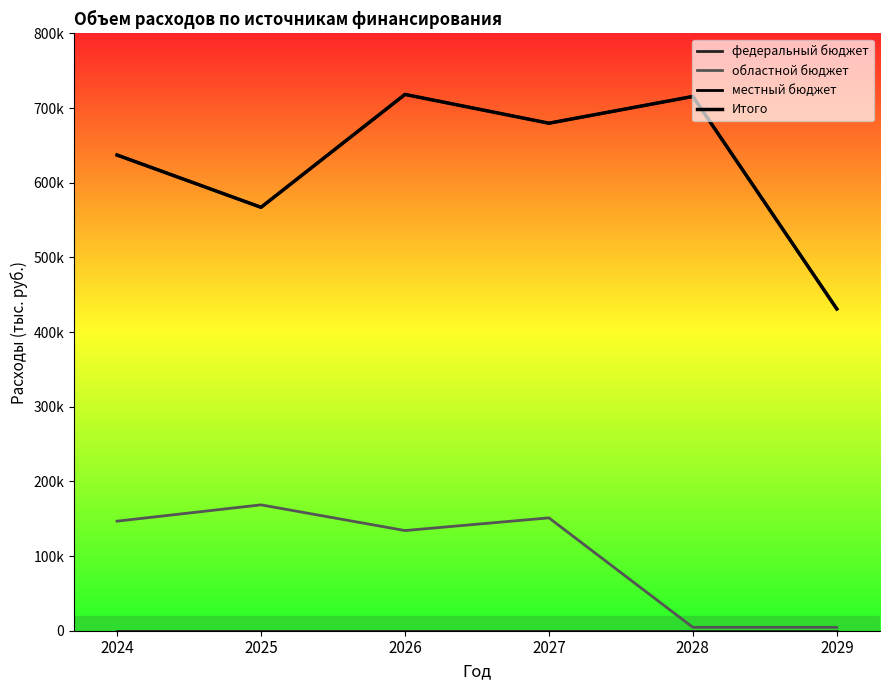

The value at 2027 is 1138035.8. True or false?

False